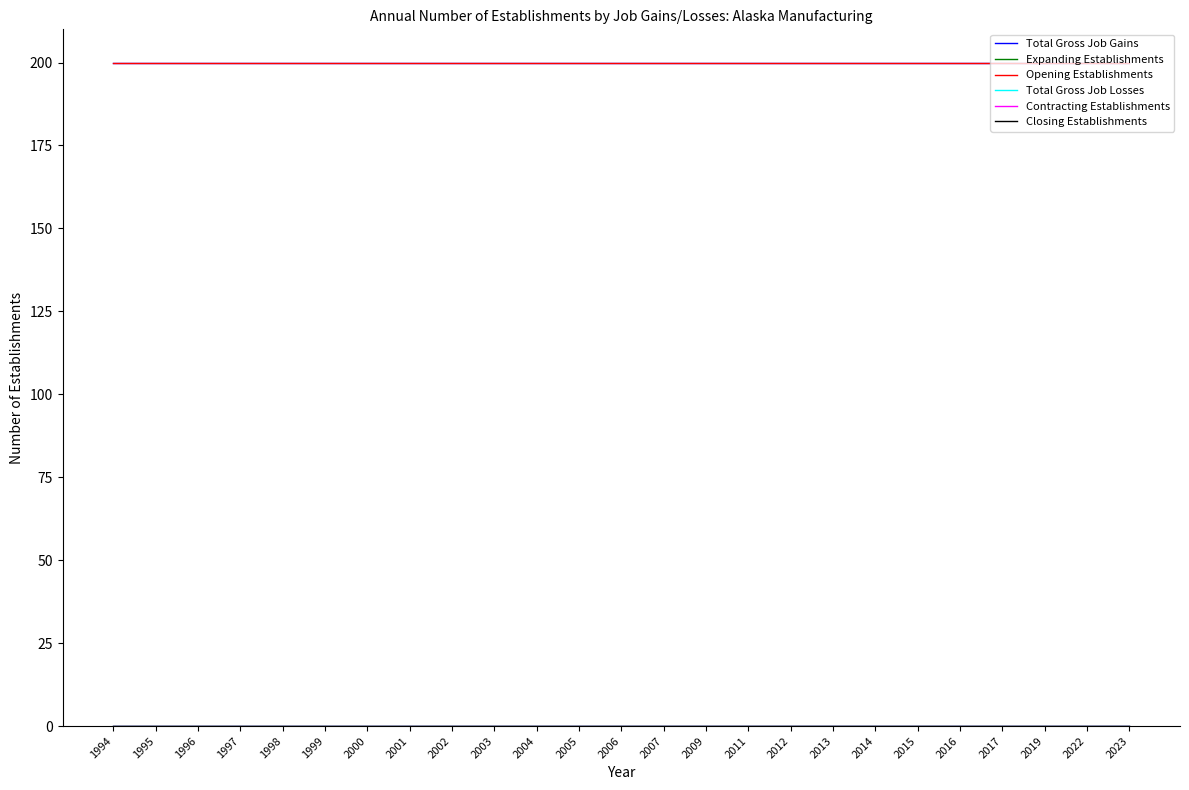

Does the chart have visible grid lines?

No